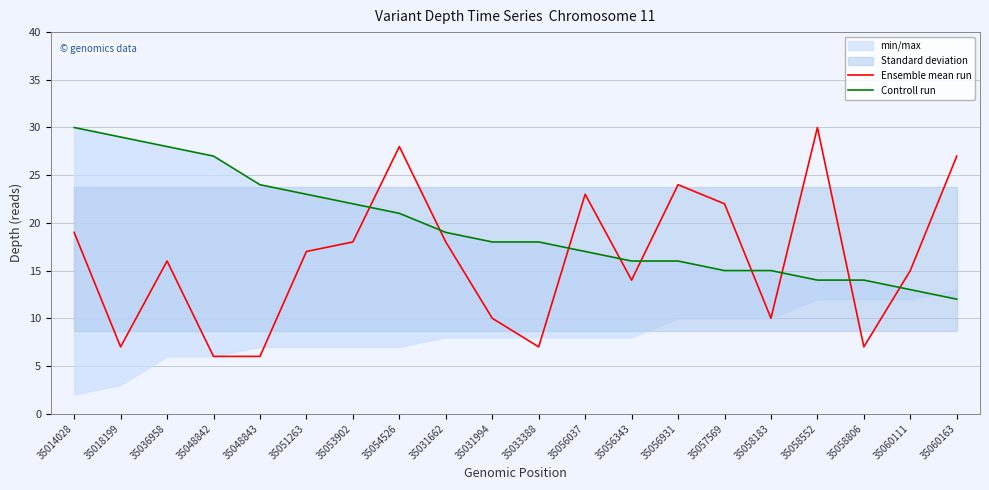

The value of Ensemble mean run at 35058183 is 10. True or false?

True